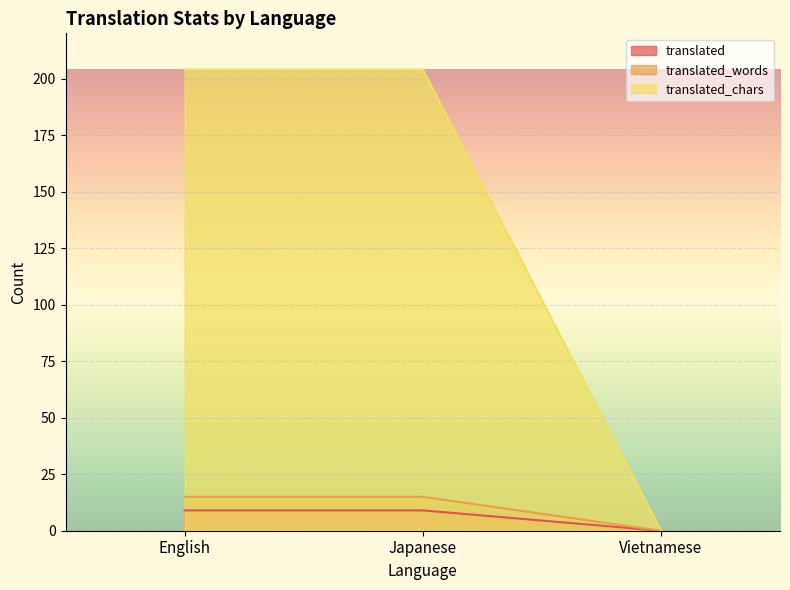

Reading left to right, list all the values displayed in this chart.

translated: 9	9	0
translated_words: 15	15	0
translated_chars: 204	204	0